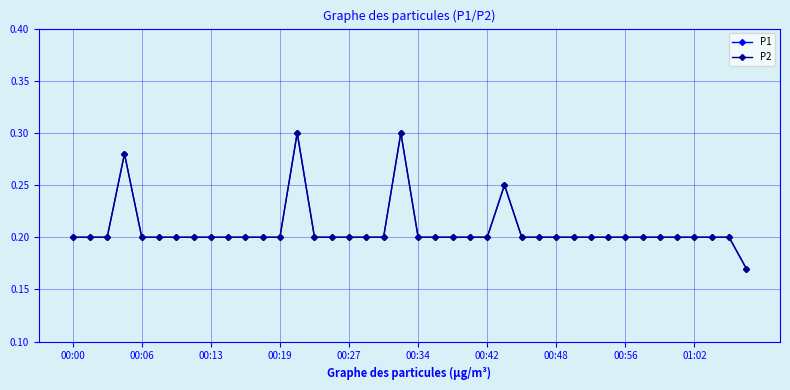

How many lines are shown in the chart?

2